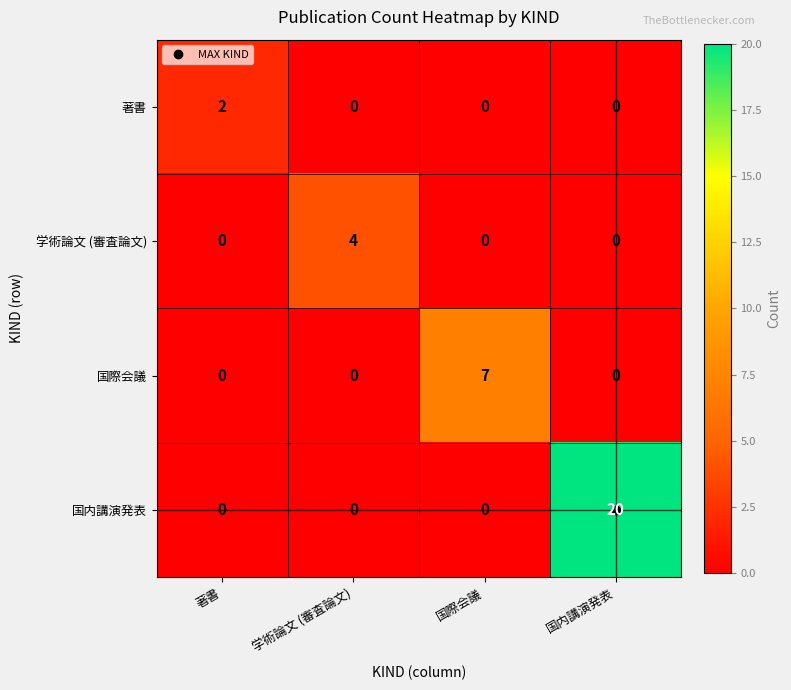

How many positive values does the 国内講演発表 series have?

1